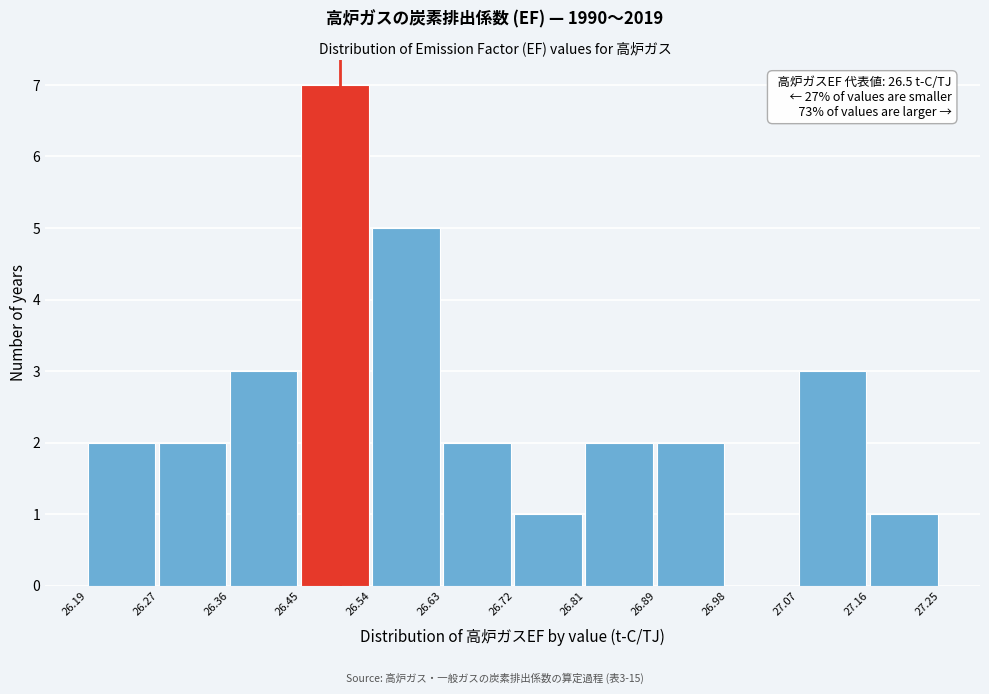

Over which range of the x-axis is the bar tallest?

26.45 to 26.54